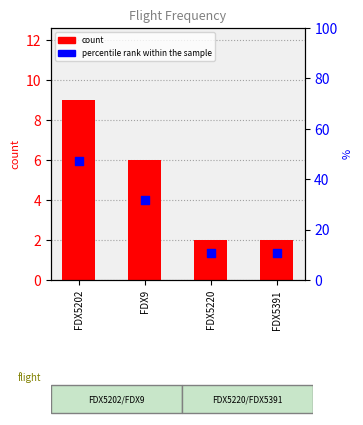

Which series contains the lowest Y value?

count